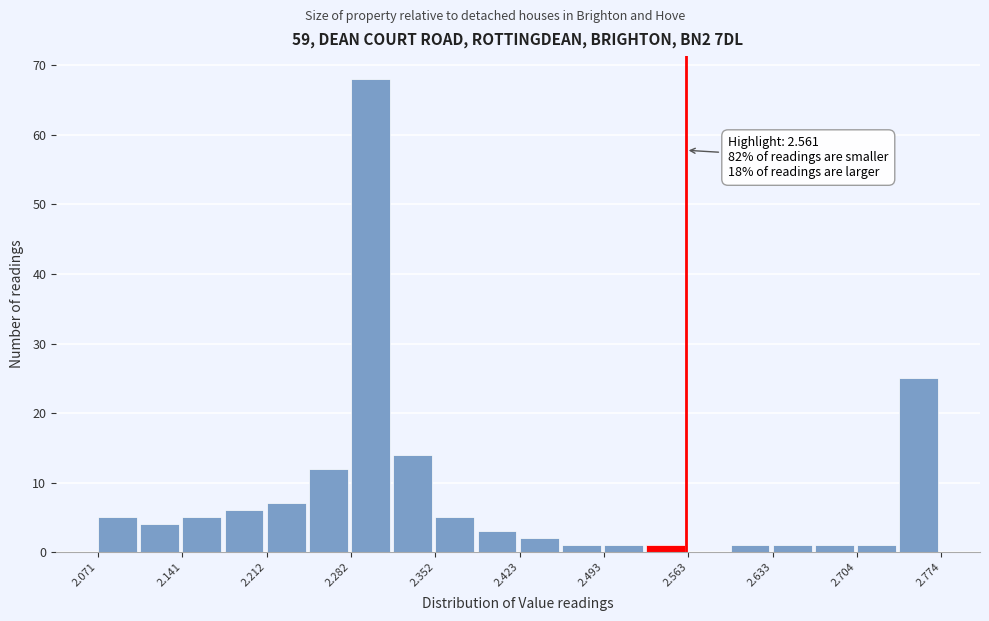

Read against the x-axis, roughly where is the centre of the tallest bar?

2.30